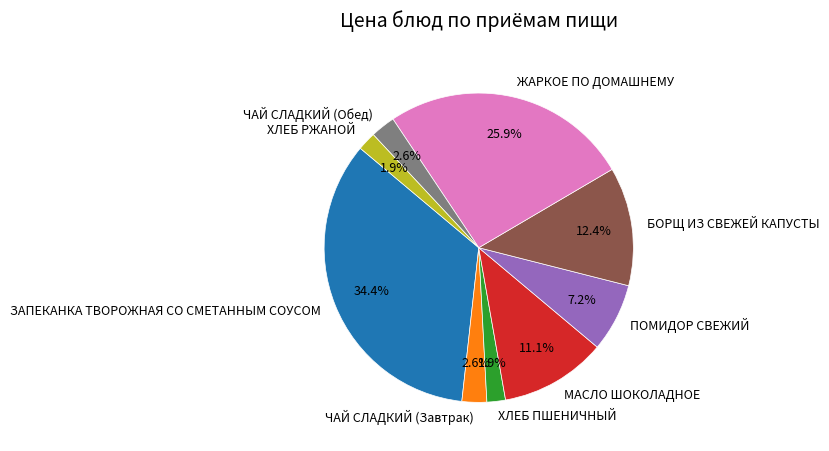

The ПОМИДОР СВЕЖИЙ slice represents 7% of the pie. True or false?

True